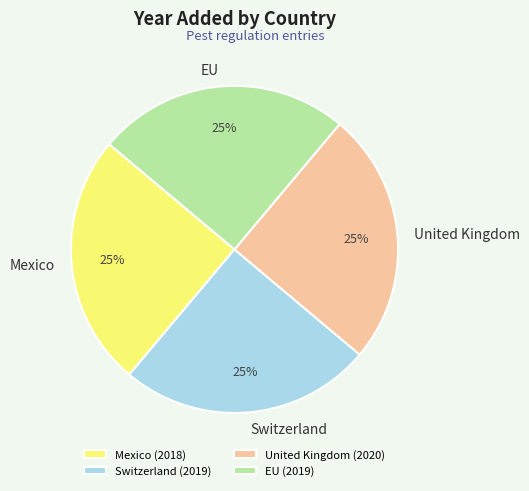

To the nearest percent, what portion does Switzerland represent?

25%